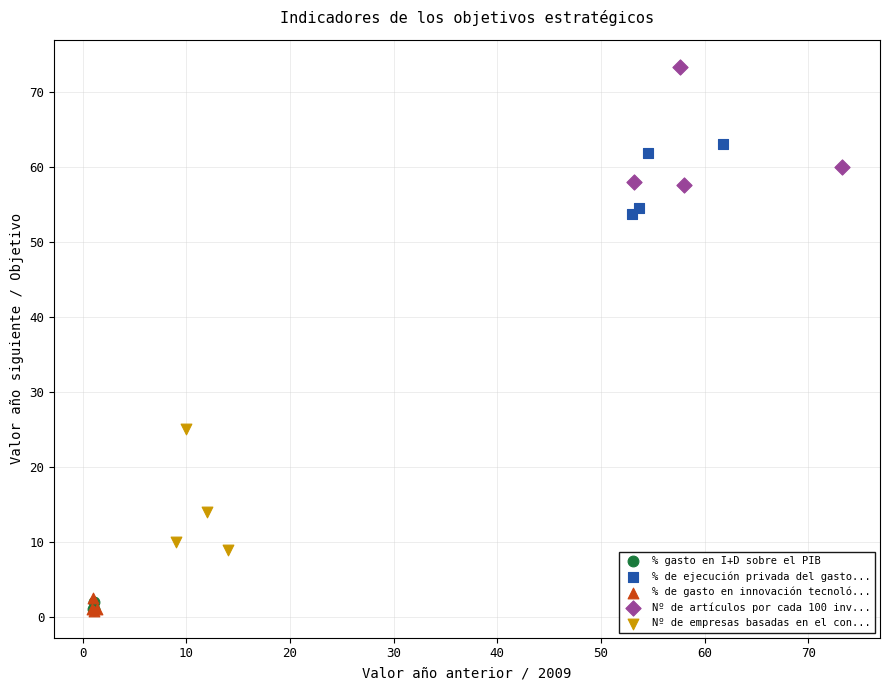

Which series contains the highest Y value?

Nº de artículos por cada 100 inv...